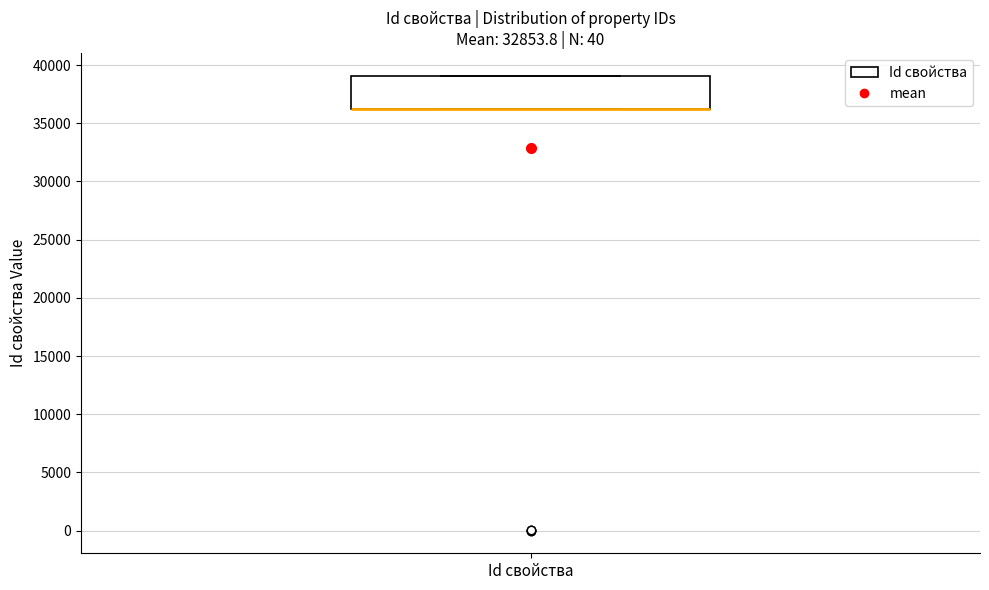

Where is the lower edge of the box for Id свойства on the y-axis? The values are not printed on the chart, so give them approximately, as read against the axis.

36500